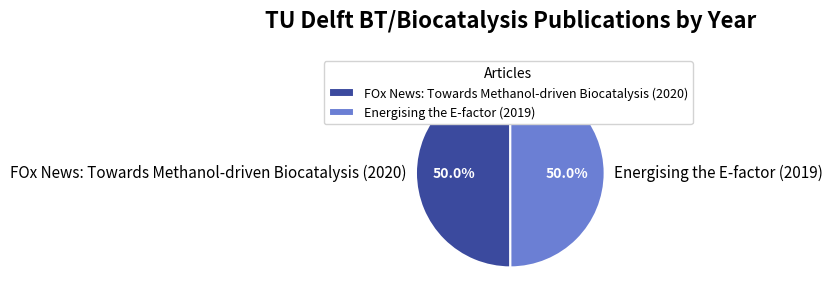

True or false: Energising the E-factor (2019) accounts for 43% of the total.

False